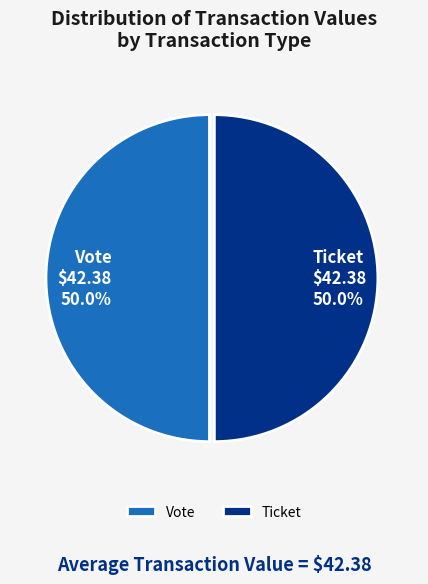

What portion of the pie excludes Vote?

50.0%